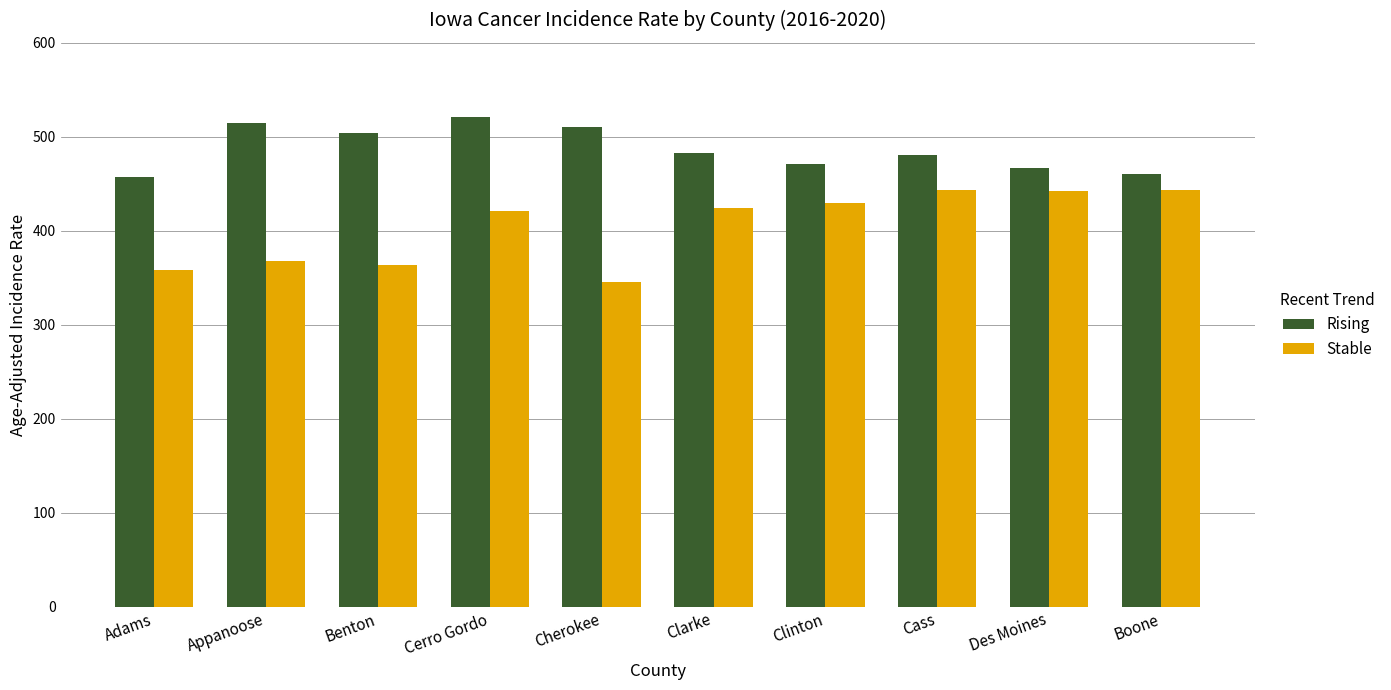

The Stable series shows 258.1 at Cerro Gordo. True or false?

False